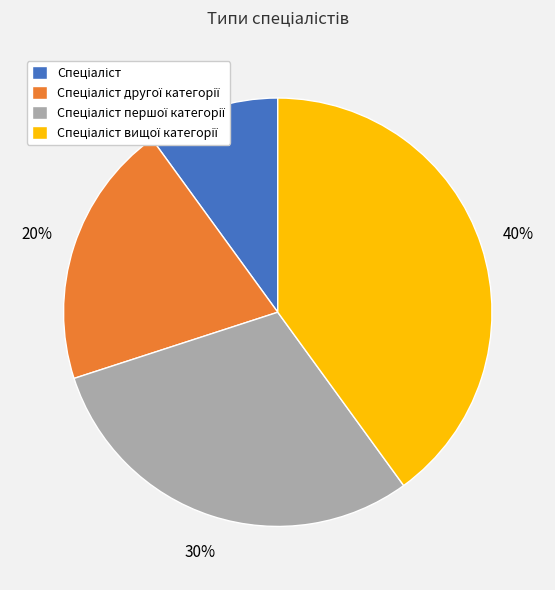

Is there a majority slice in this chart?

No